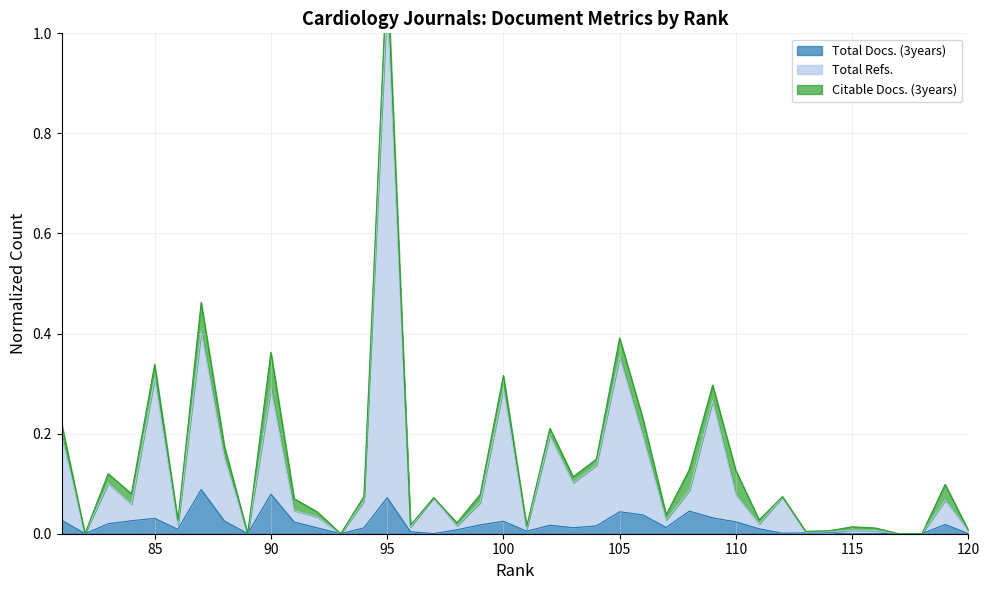

How many data points in Total Docs. (3years) are above 0?

33